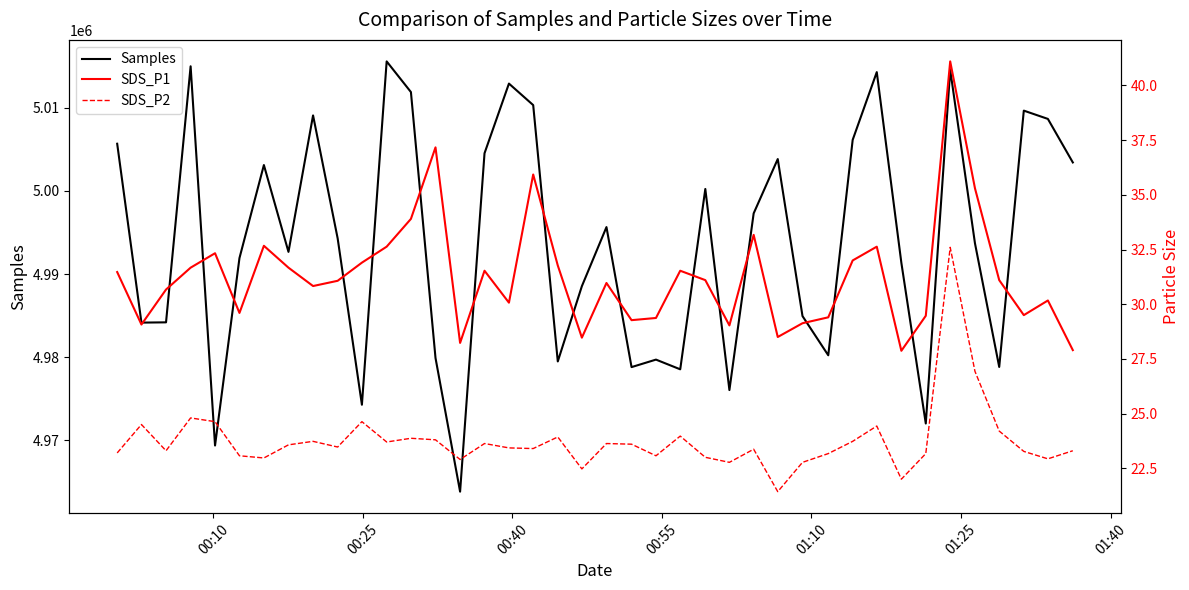

What is the minimum value for Samples?

4963797